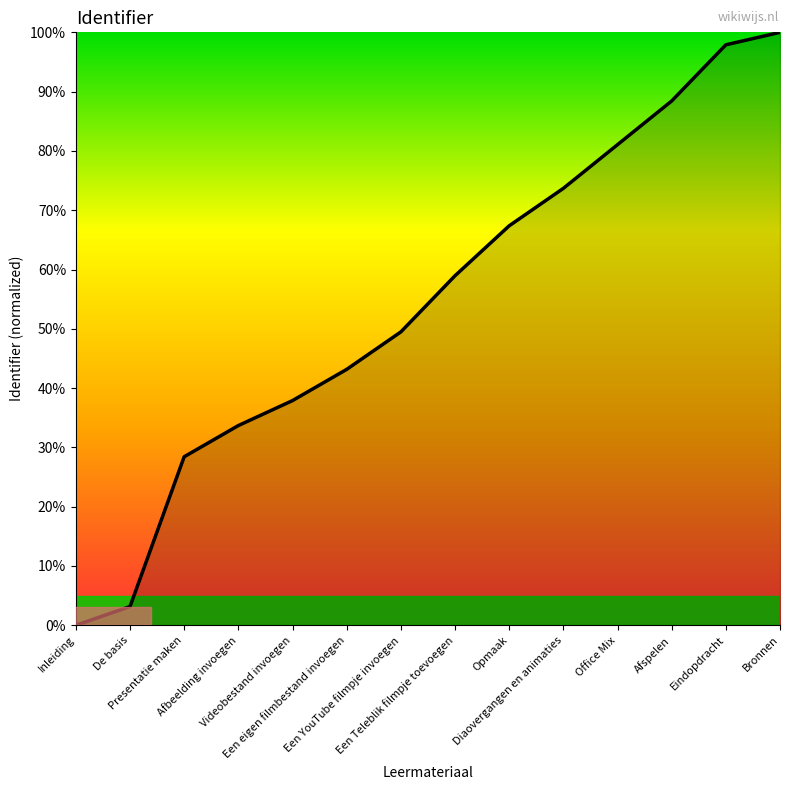

At which category does the chart reach its peak across all series?

Bronnen